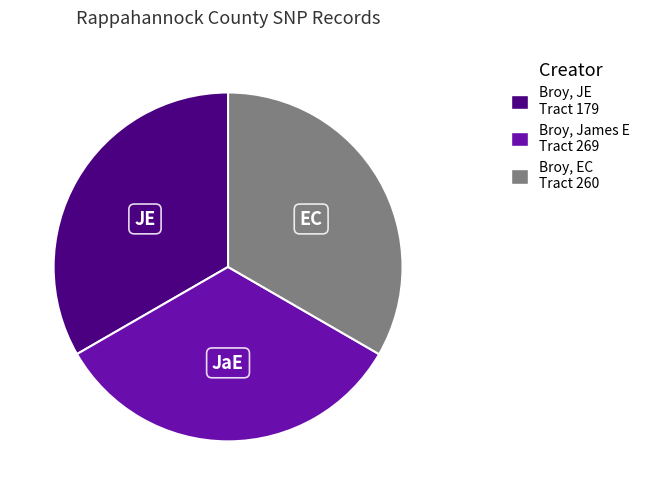

Is it true that Broy, James E Tract 269 is 33% of the pie?

True